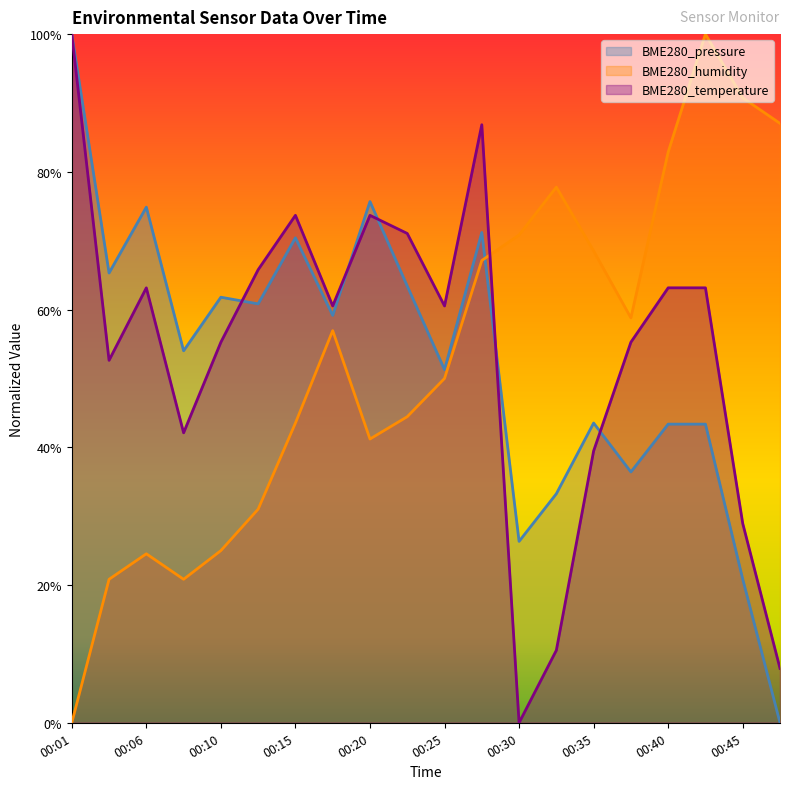

What are all the series names shown in the legend?

BME280_pressure, BME280_humidity, BME280_temperature